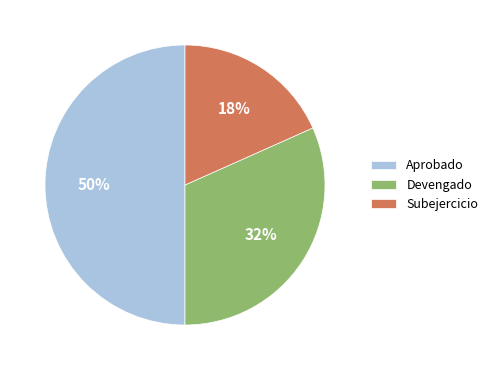

Which has a higher value, Subejercicio or Devengado?

Devengado